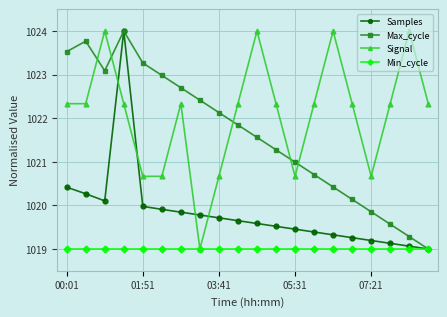

What is the value of the Max_cycle point at the 18th from the left?

1019.6